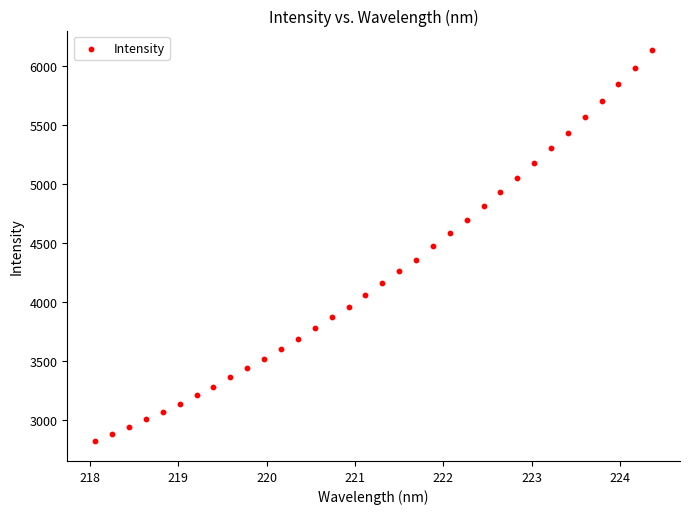

What is the range of X values (max minus min)?

6.3